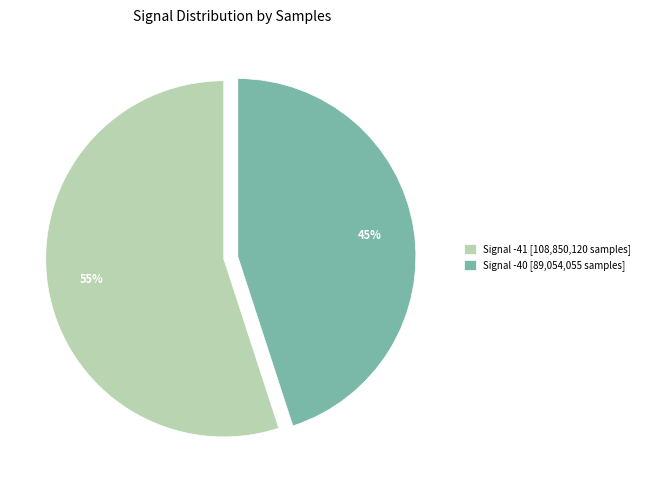

Is there any slice that represents more than half of the pie?

Yes